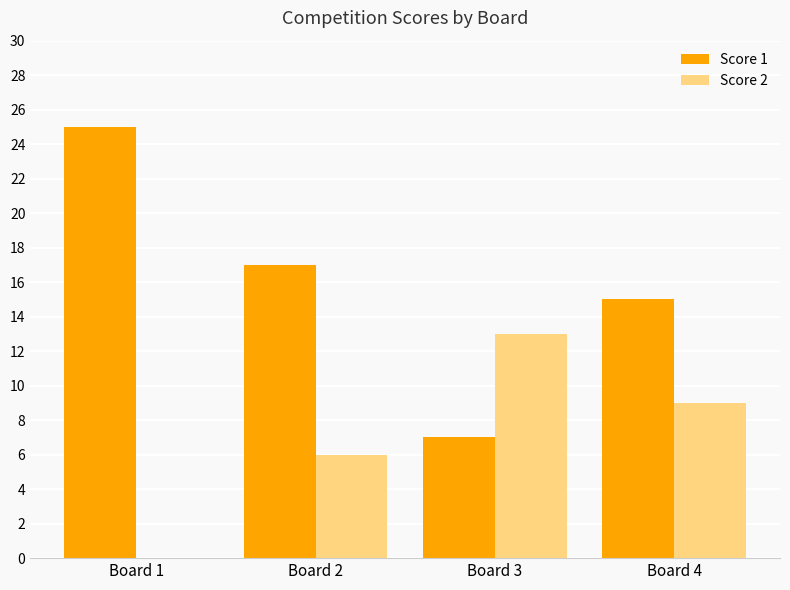

How many groups of bars are there?

4